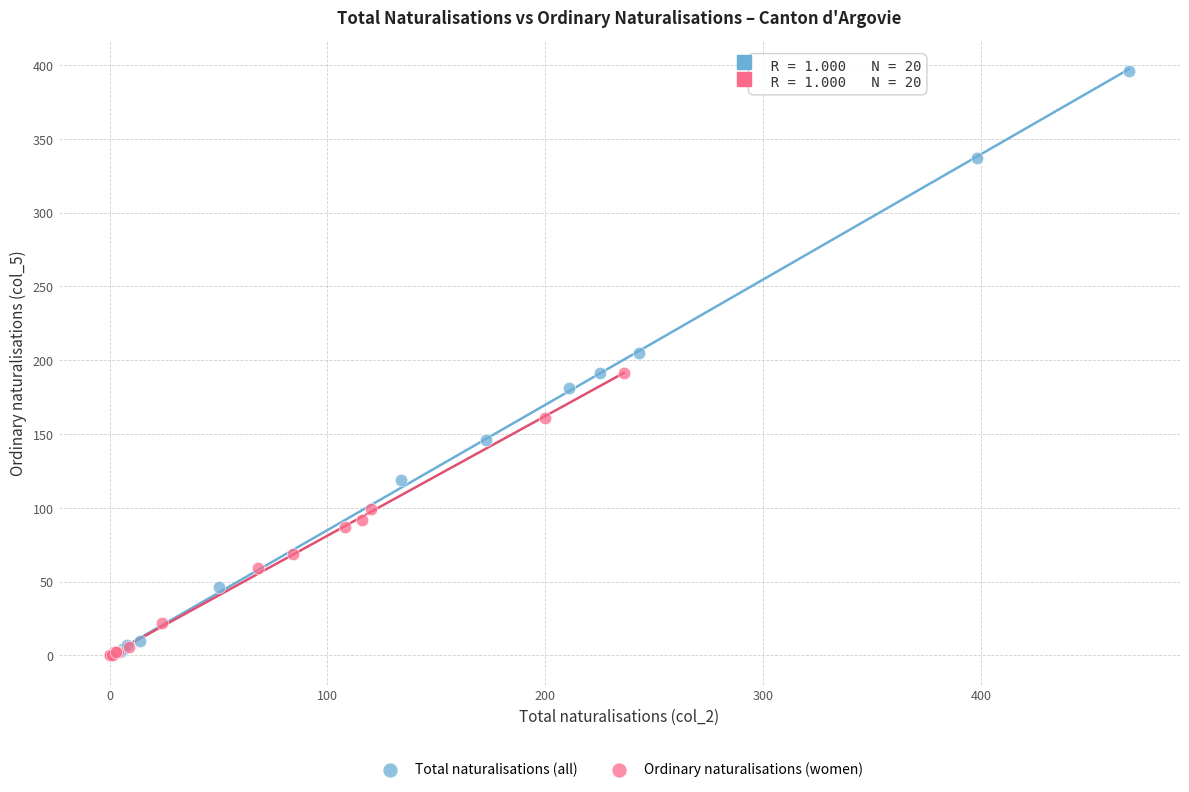

Which series has the largest Y range (max minus min)?

Total naturalisations (all)